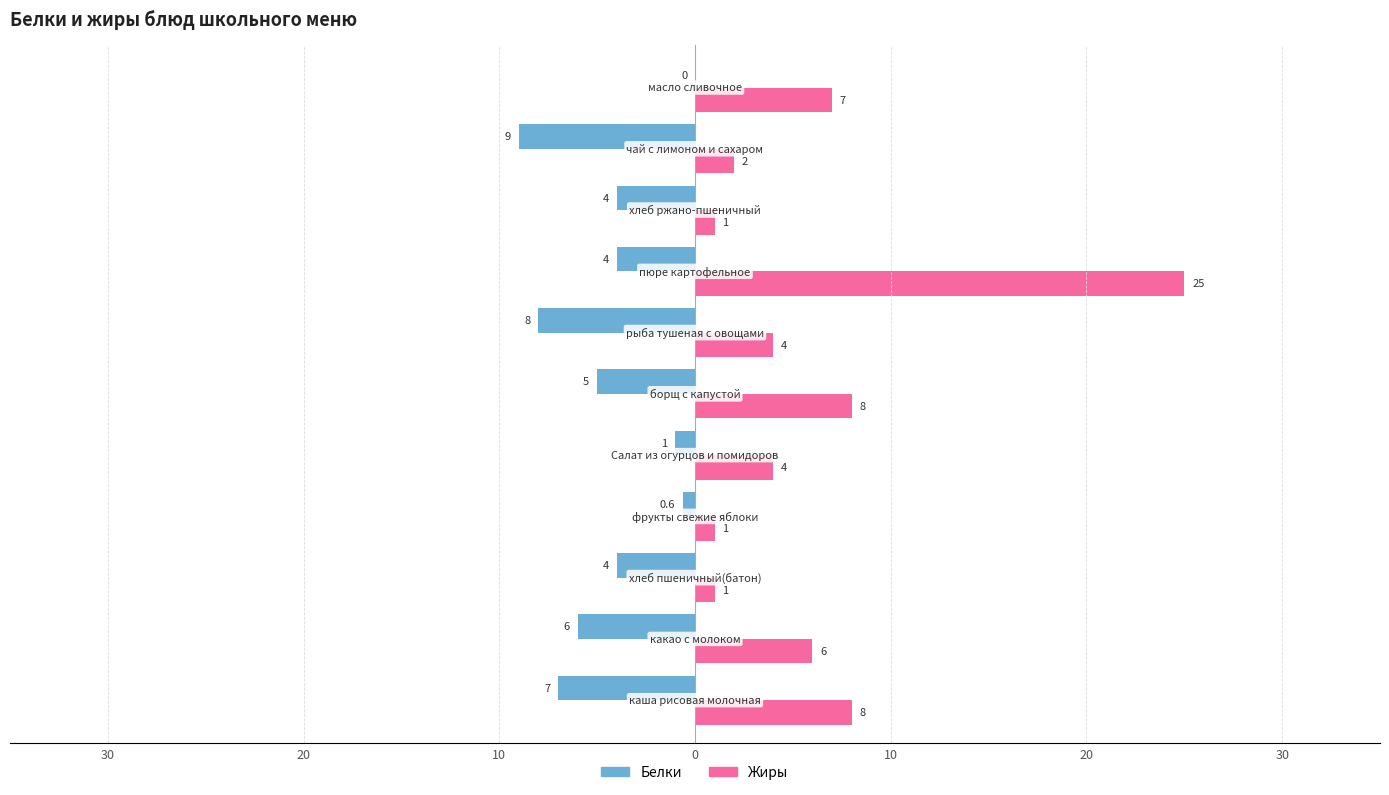

Reading right to left, what are all the values shown in this chart?

Белки: 0.0	-9.0	-4.0	-4.0	-8.0	-5.0	-1.0	-0.6	-4.0	-6.0	-7.0
Жиры: 7.0	2.0	1.0	25.0	4.0	8.0	4.0	1.0	1.0	6.0	8.0